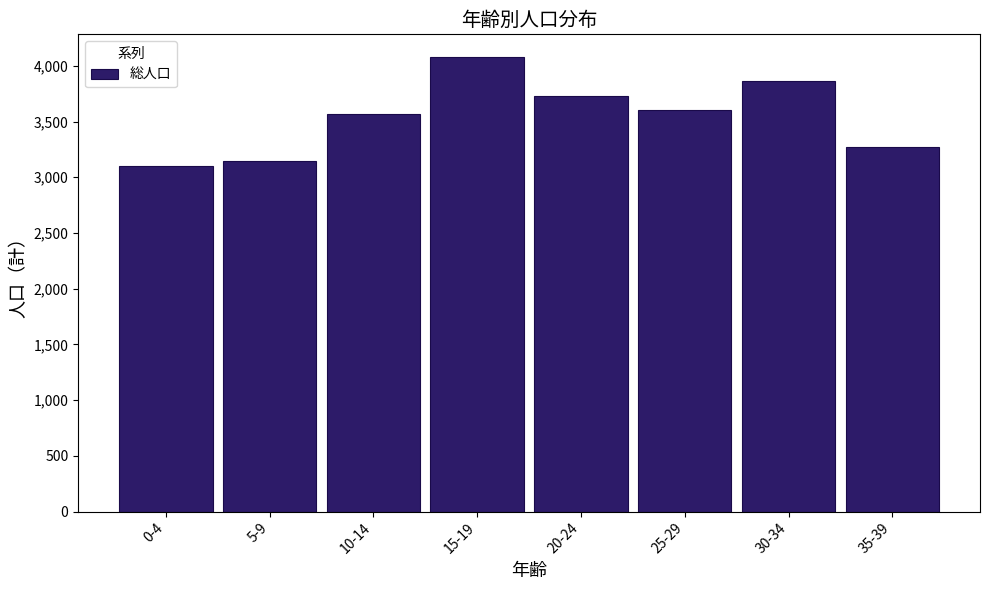

Reading right to left, what are all the values shown in this chart?

3270	3867	3602	3730	4079	3572	3146	3104